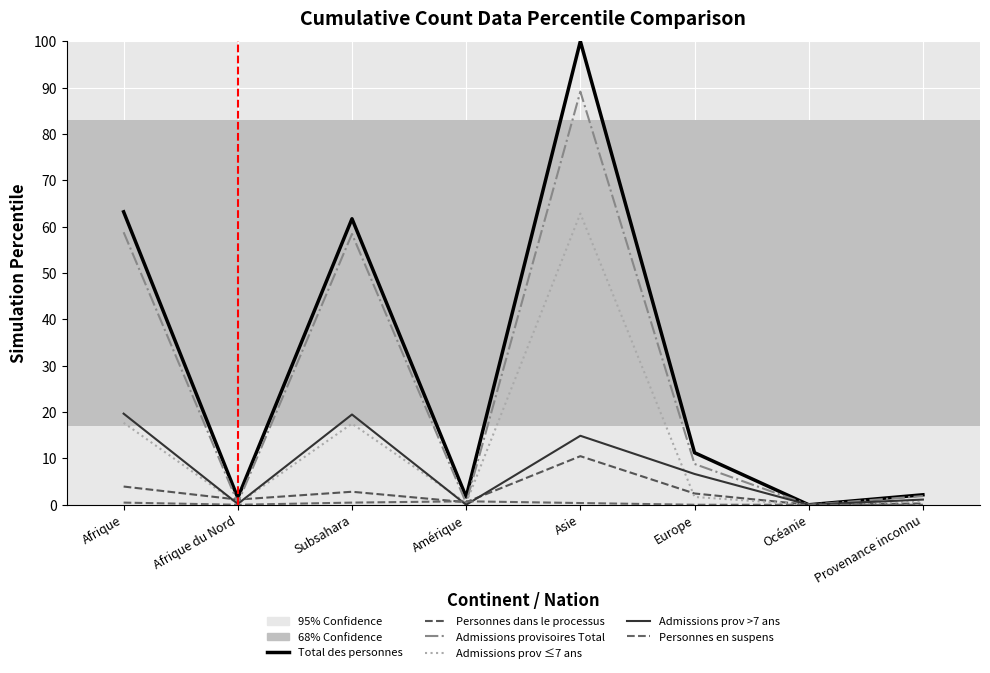

What is the maximum value for Total des personnes?

100.0